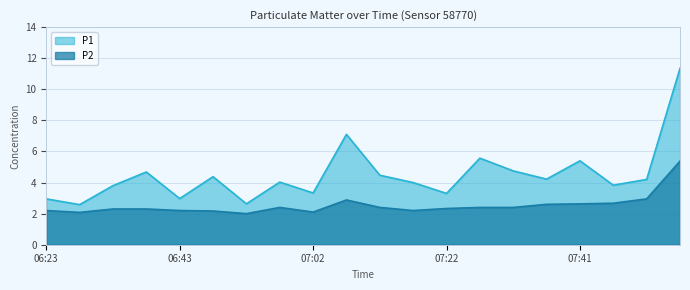

Reading left to right, list all the values displayed in this chart.

P1: 3.0	2.6	3.8	4.7	3.0	4.4	2.6	4.0	3.3	7.1	4.5	4.0	3.3	5.6	4.8	4.2	5.4	3.8	4.2	11.3
P2: 2.2	2.1	2.3	2.3	2.2	2.2	2.0	2.4	2.1	2.9	2.4	2.2	2.3	2.4	2.4	2.6	2.6	2.7	3.0	5.4